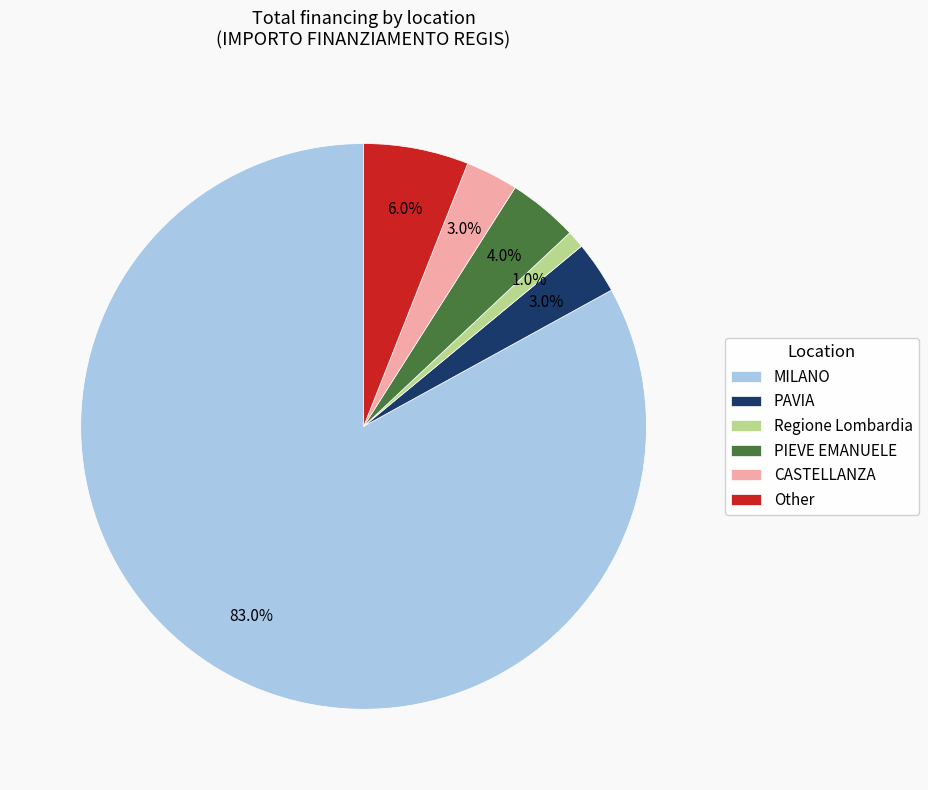

What is the largest slice in the pie chart?

MILANO